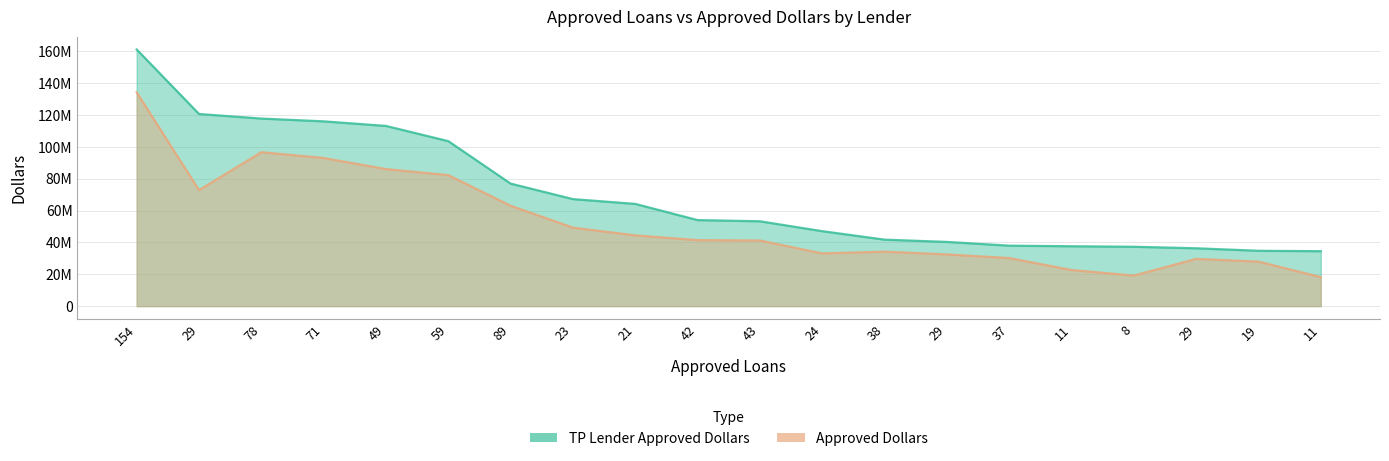

Reading right to left, what are all the values shown in this chart?

TP Lender Approved Dollars: 34468368	34731298	36303038	37251384	37574414	37945847	40293300	41726636	47049397	53243200	53989650	64153524	67161914	76891217	103544902	113090621	115963737	117719556	120579382	161077478
Approved Dollars: 18202000	27942000	29663000	19170000	22674000	30165000	32453000	34178000	33083000	41189000	41437000	44410000	49265000	62996000	82214000	86004000	92971000	96606000	72789000	134180000